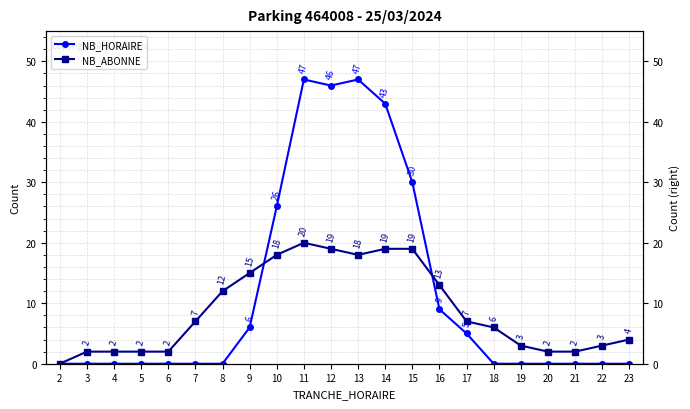

How many data points in NB_HORAIRE are above 0?

9